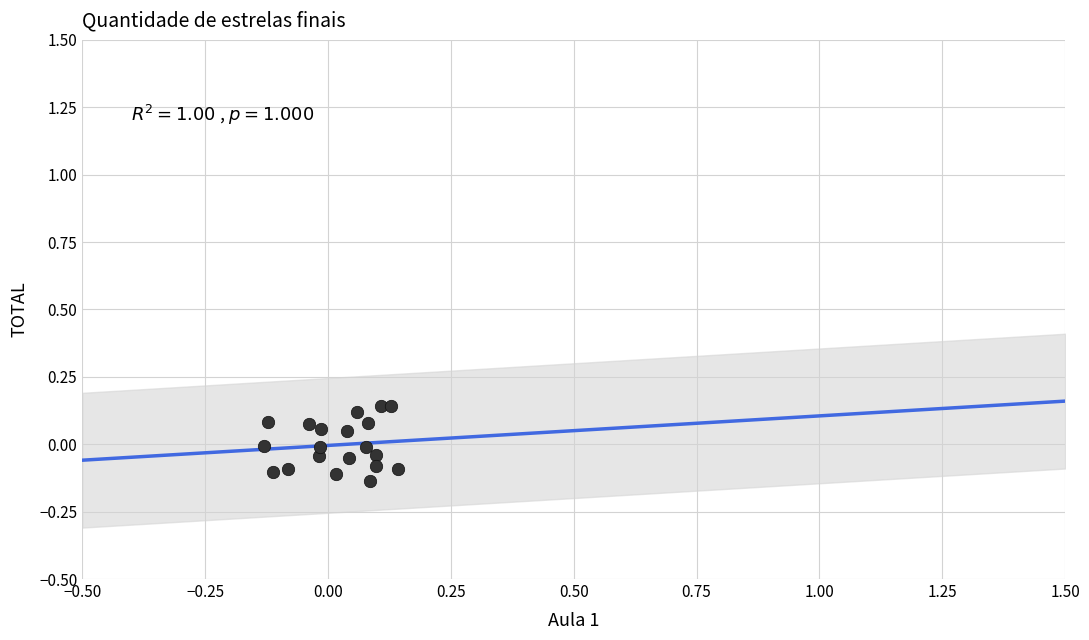

What is the range of X values (max minus min)?

0.3